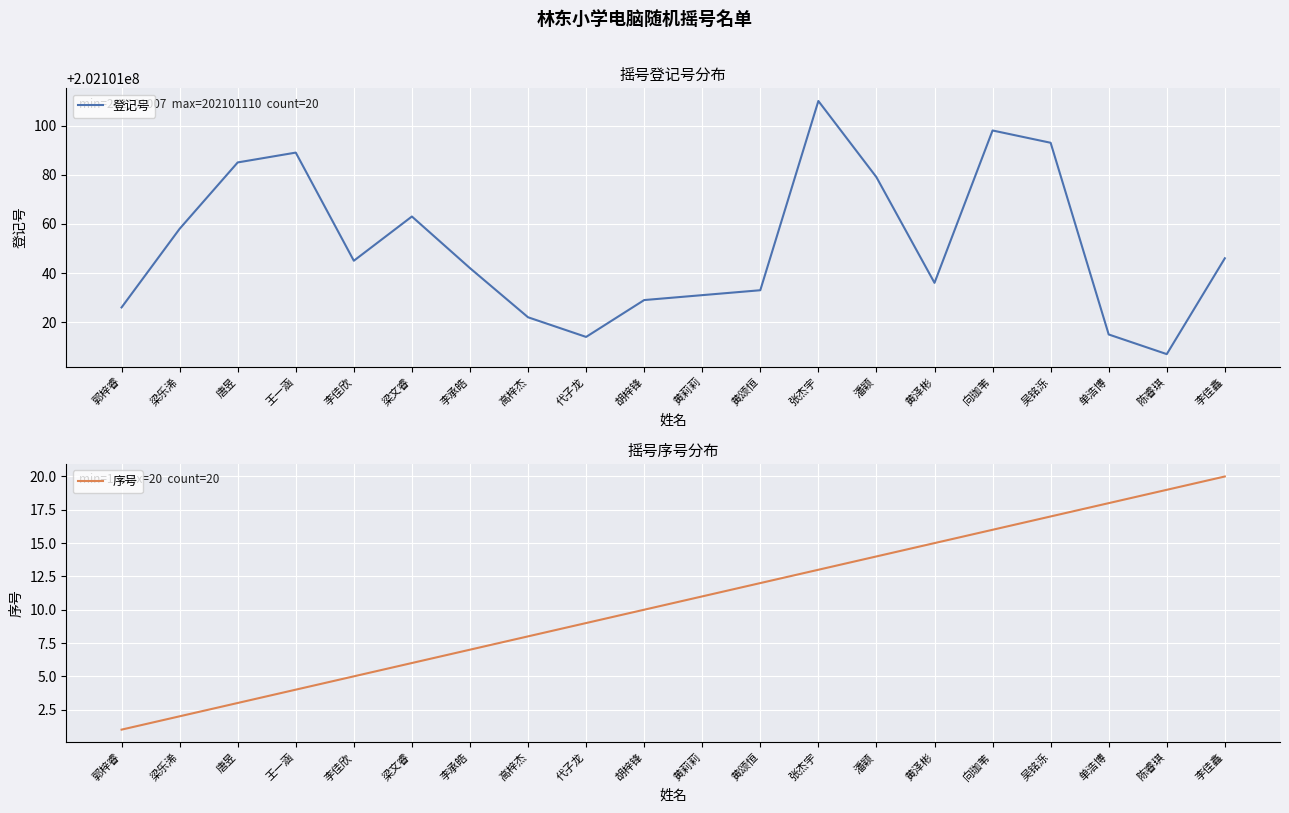

List the series in order of their peak value, highest first.

登记号, 序号